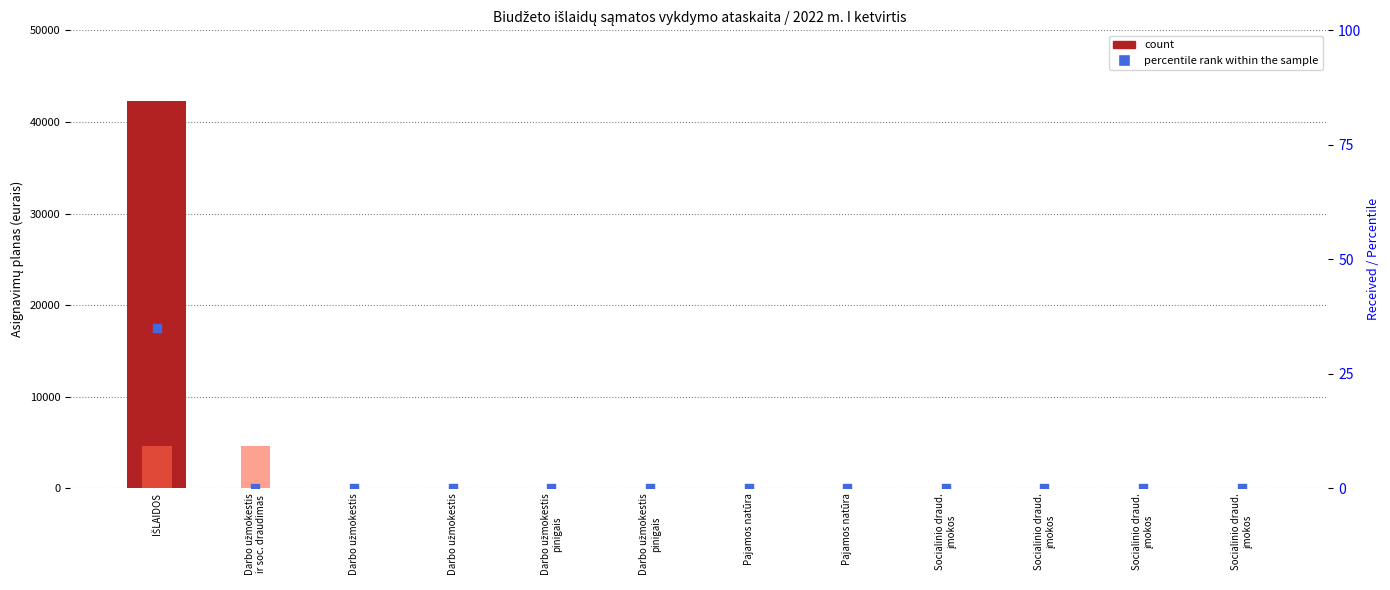

Which series reaches the maximum Y coordinate?

count